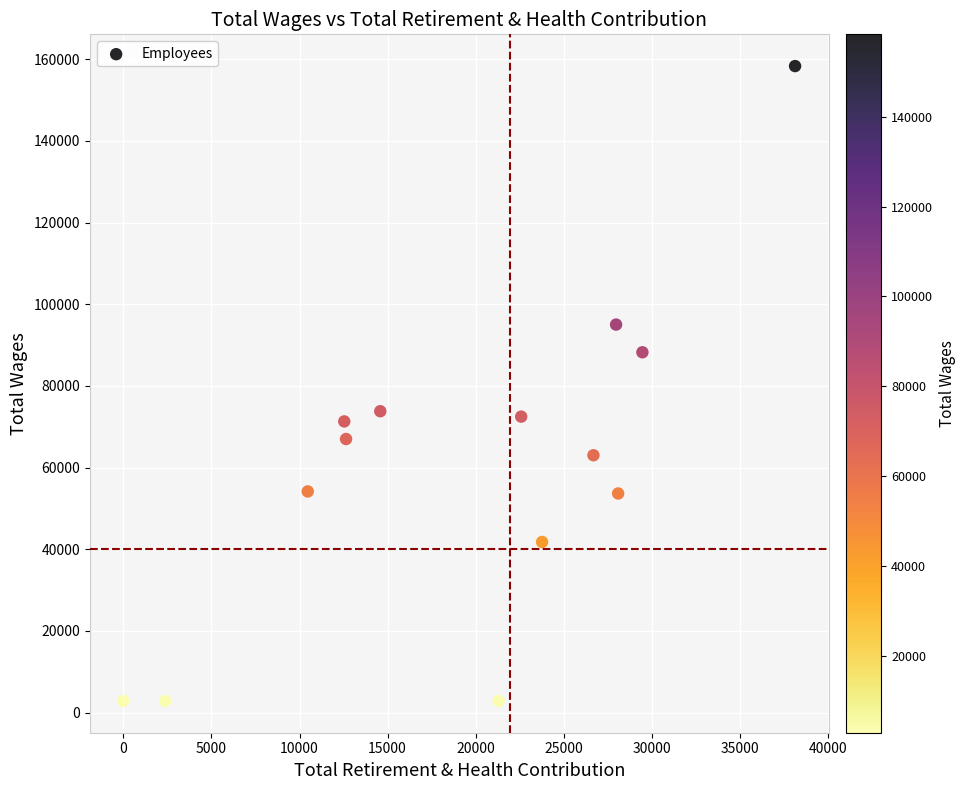

What is the range of X values (max minus min)?

38133